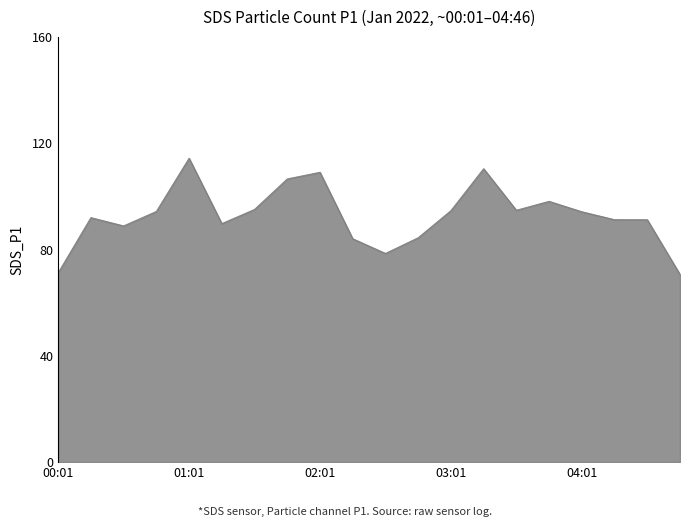

What is the difference between the maximum and minimum values?

43.7